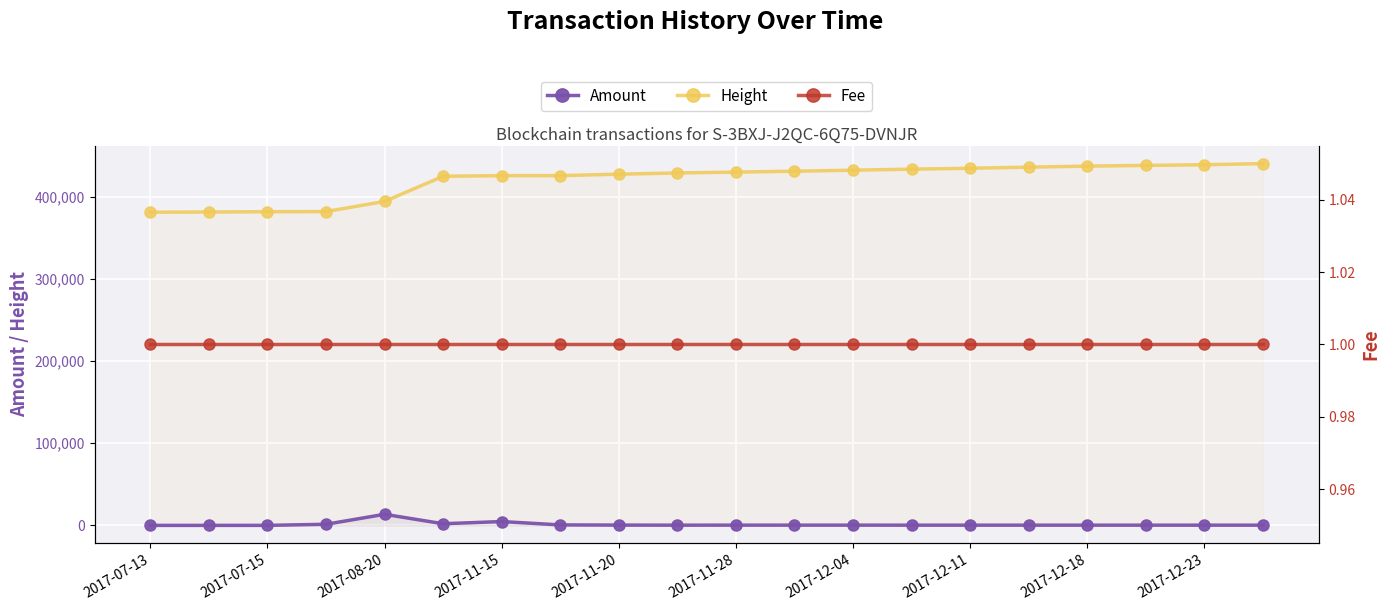

True or false: Height and Amount cross at least once.

False